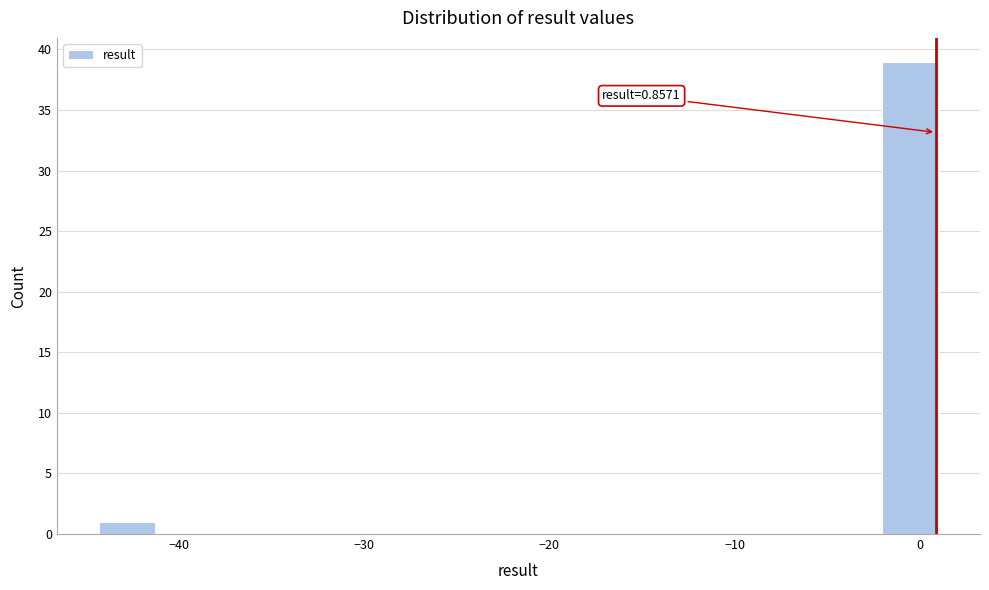

Around what value on the x-axis is the tallest bar? Give the approximate position of its centre, as read against the axis.

-1